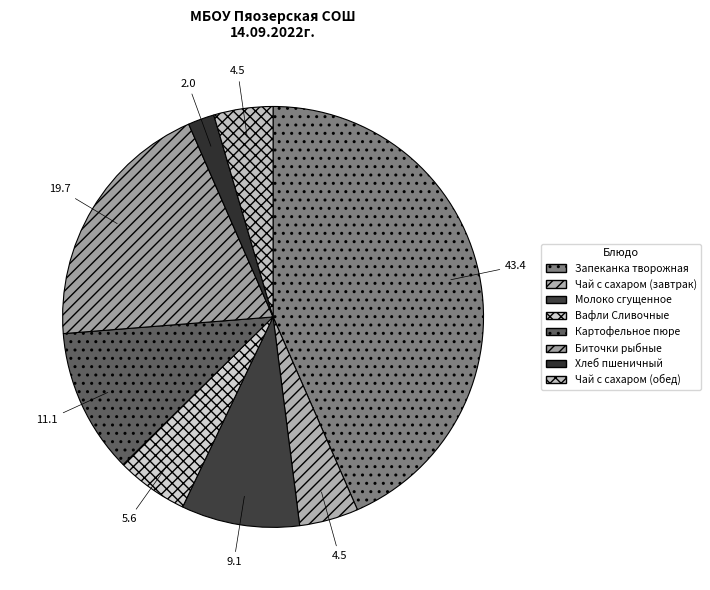

Which slice is the largest?

Запеканка творожная